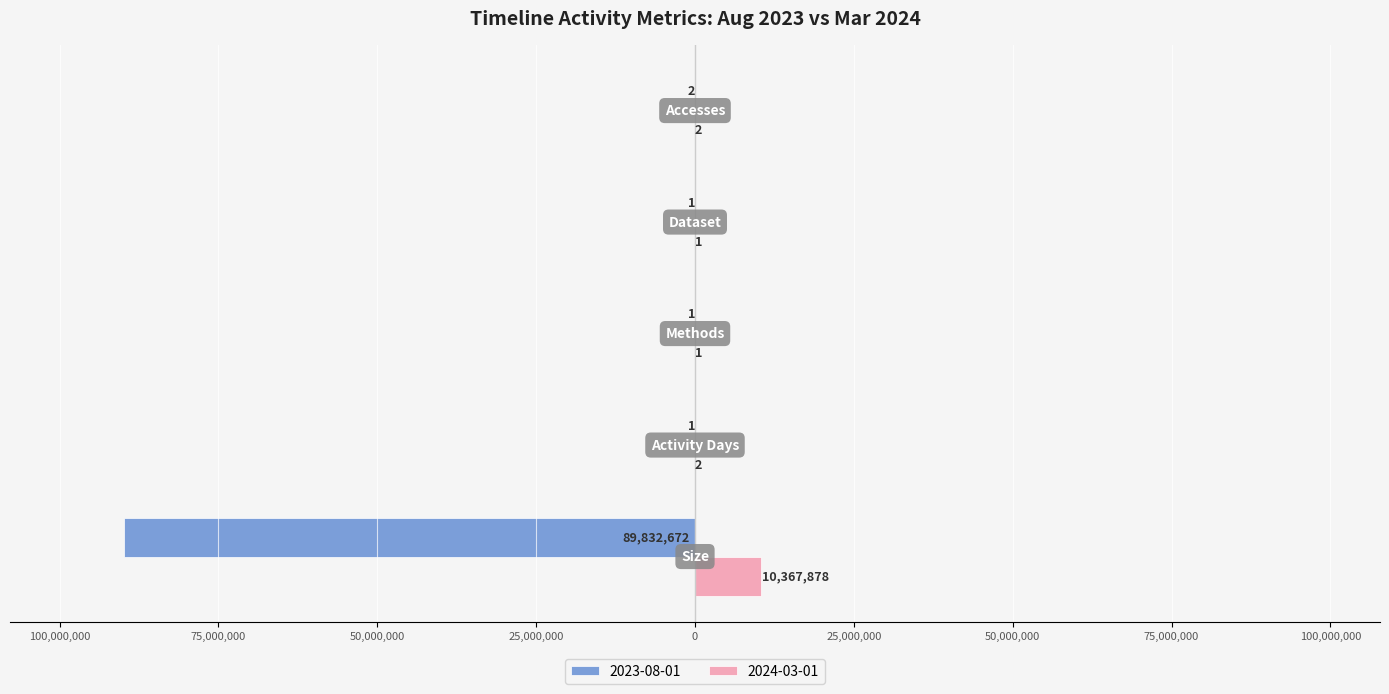

What are all the series names shown in the legend?

2023-08-01, 2024-03-01